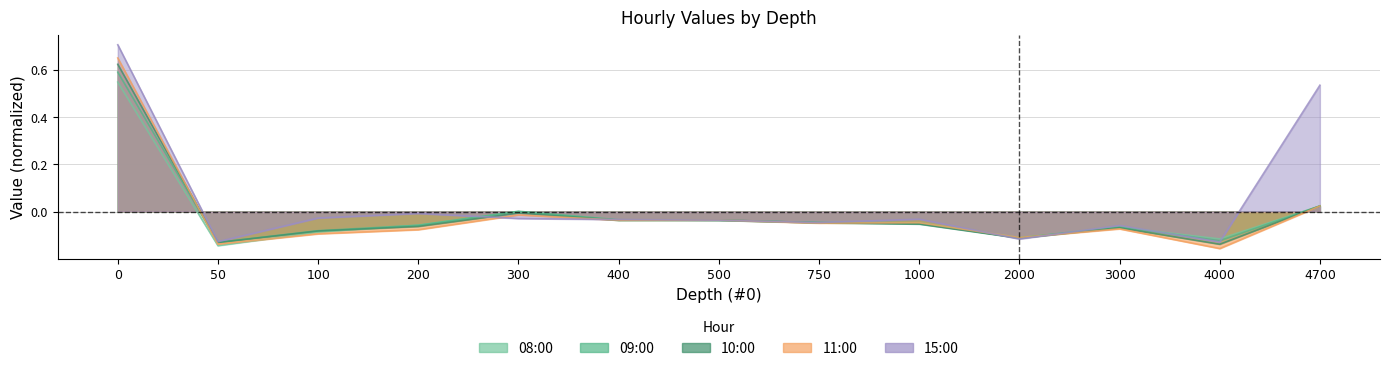

After their last crossing, which series has the higher values: 09:00 or 15:00?

15:00